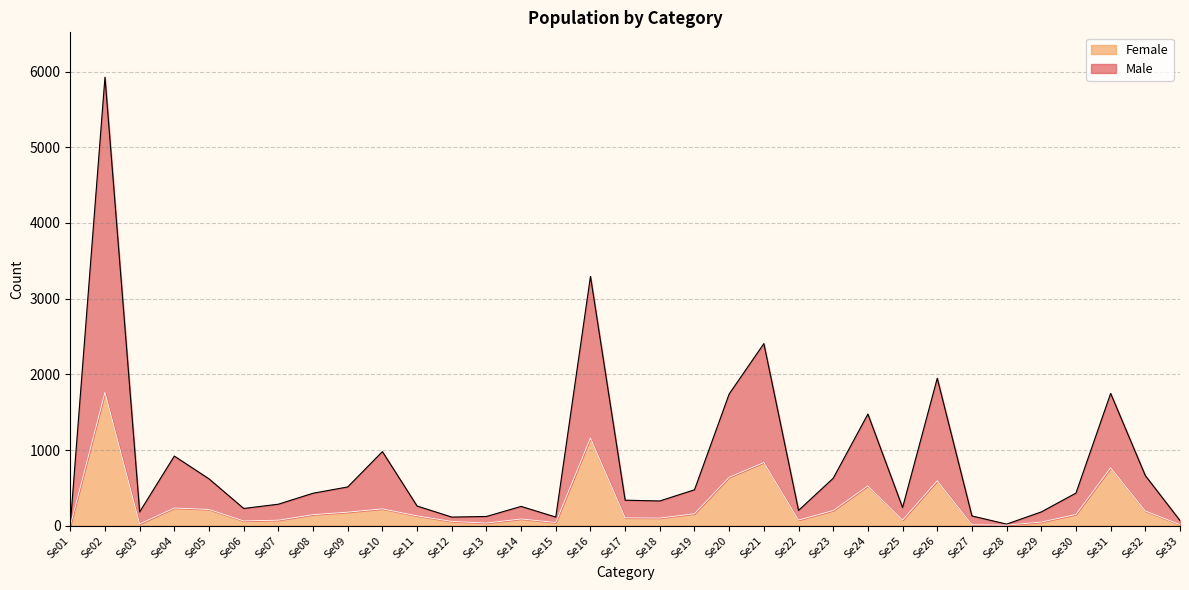

Which series changed the most between Se29 and Se32?

Male